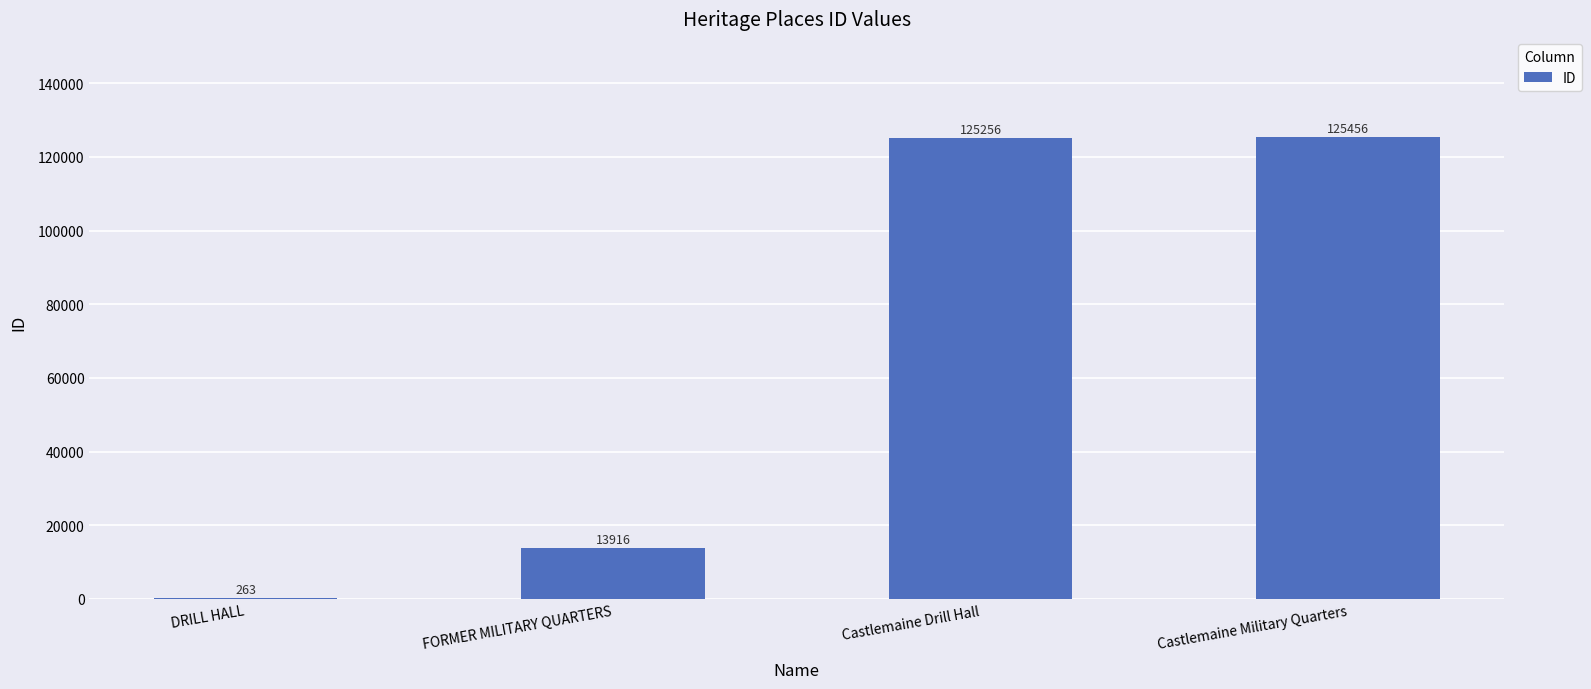

What is the approximate value at FORMER MILITARY QUARTERS, to the nearest 10?

13920